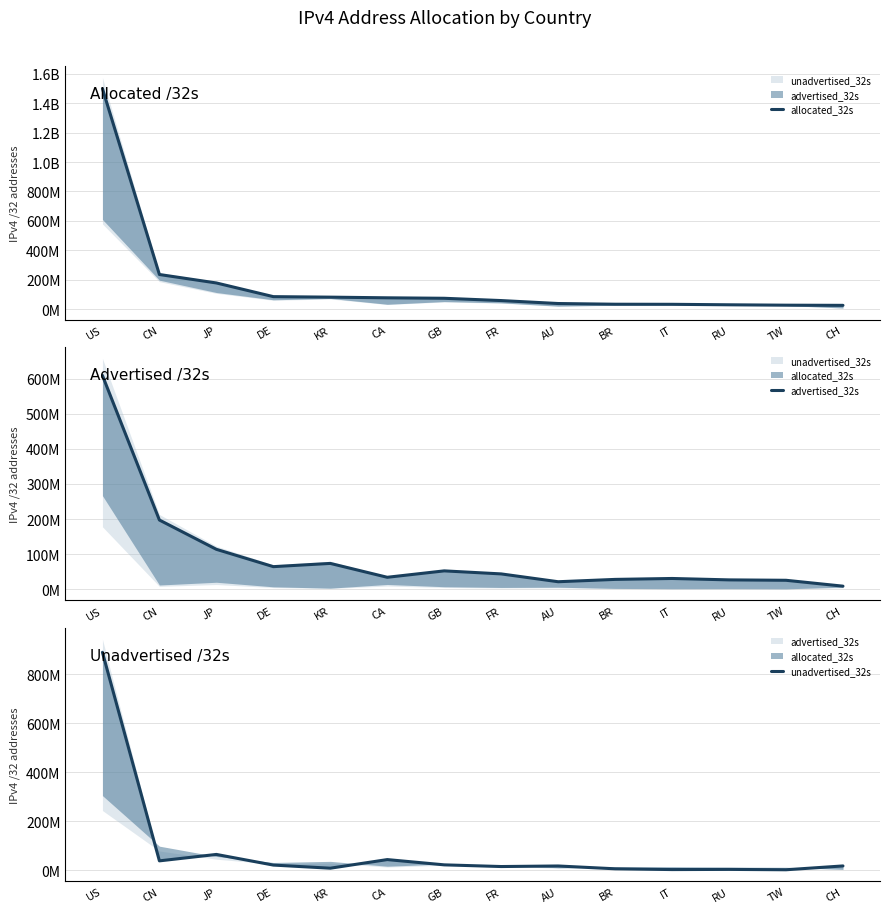

In advertised_32s, how many points are lower than both neighbors (excluding endpoints)?

3